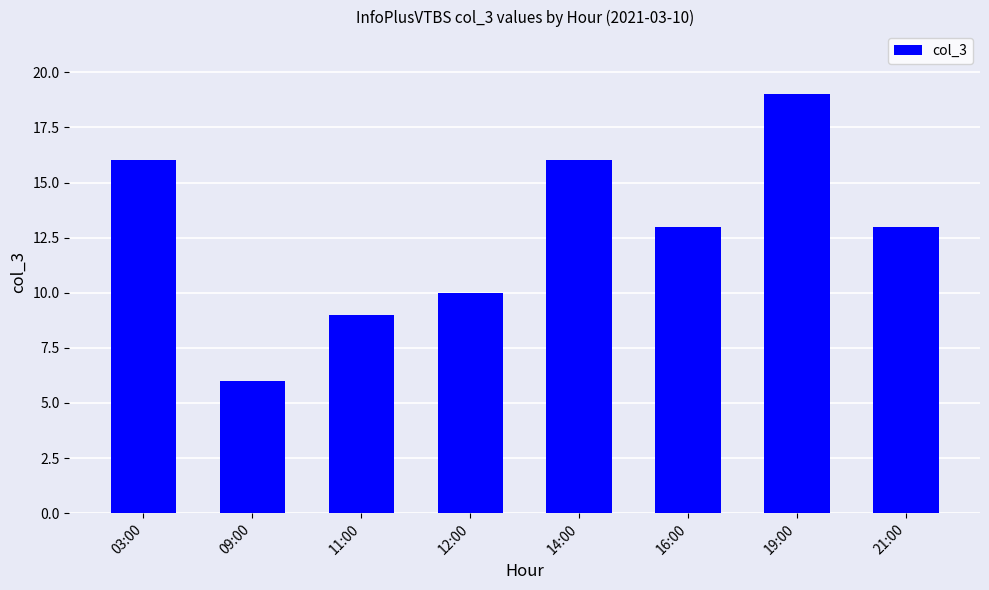

What is the value of the 1st bar from the left?

16